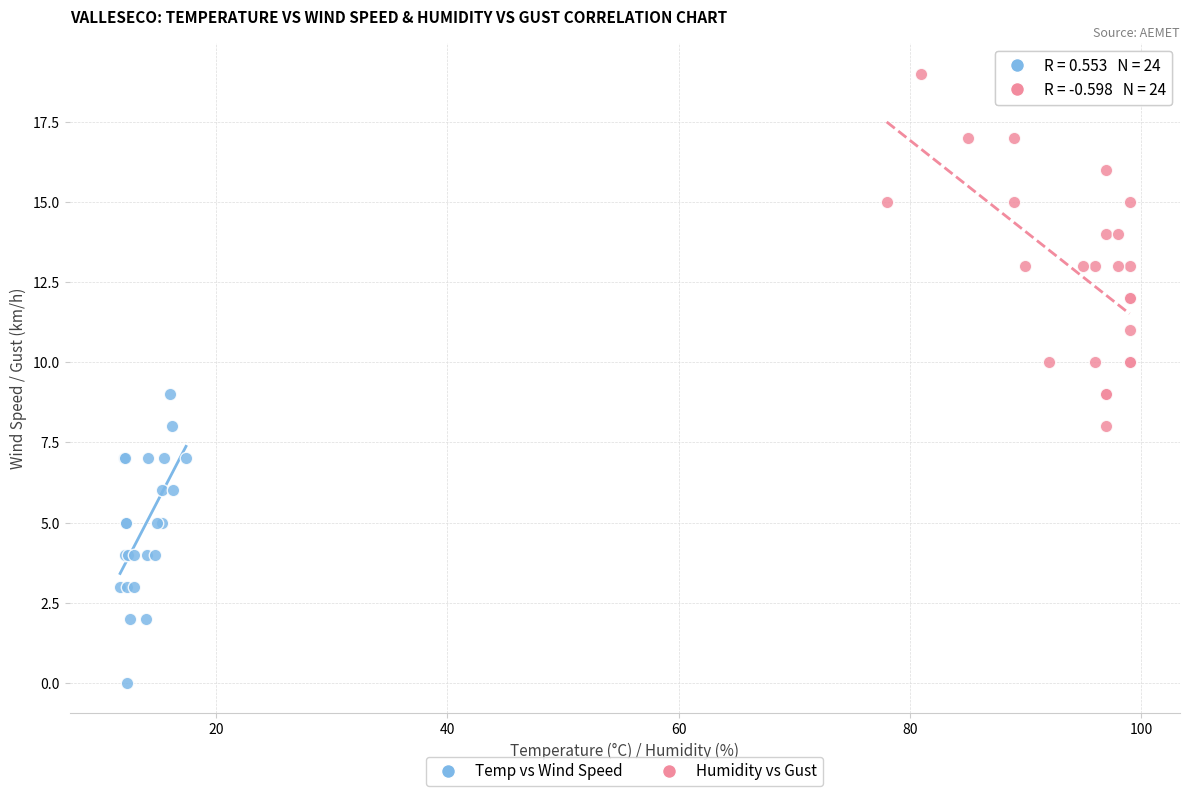

Which series contains the highest Y value?

Humidity vs Gust